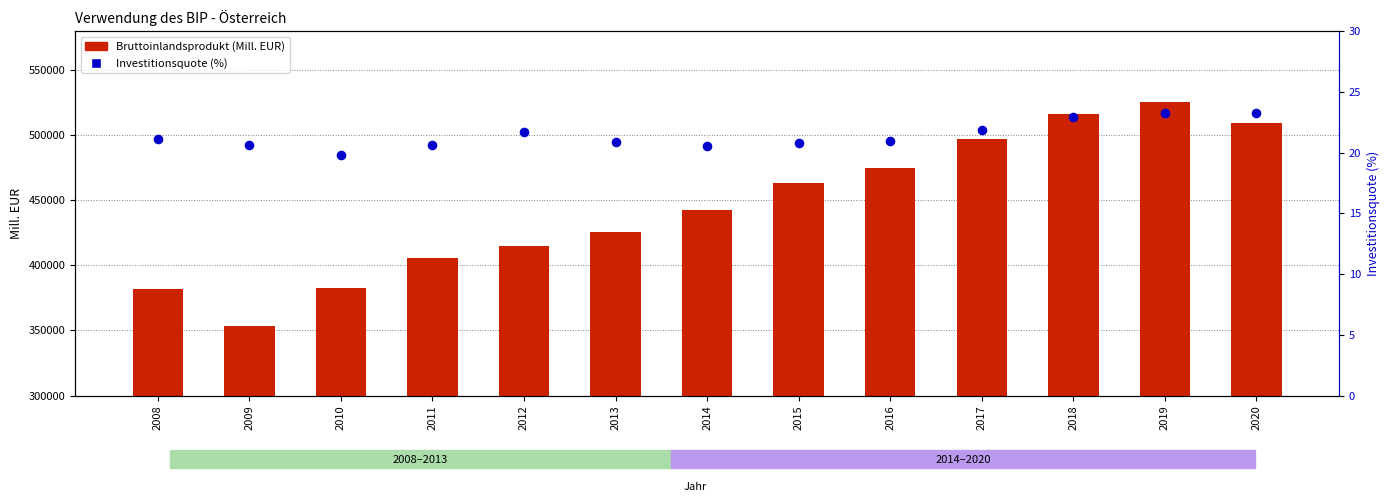

What are all the series names shown in the legend?

Bruttoinlandsprodukt (Mill. EUR), Investitionsquote (%)